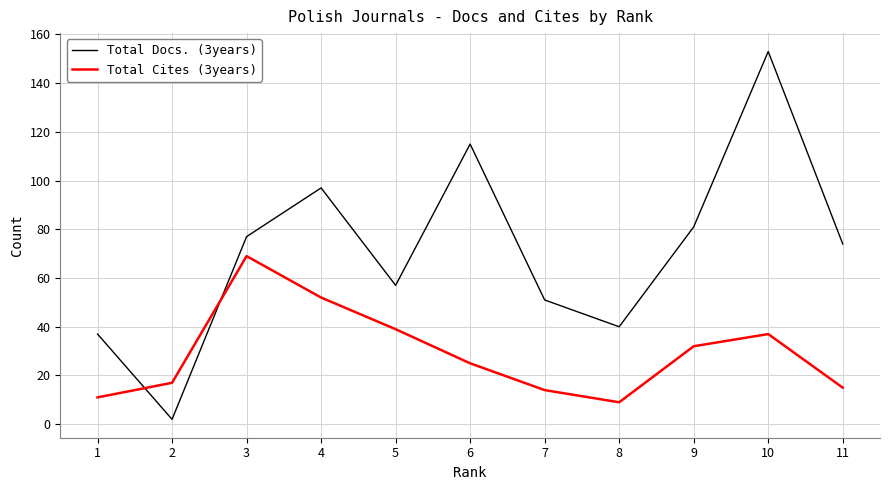

True or false: Total Cites (3years) has a value of 11 at 1.

True